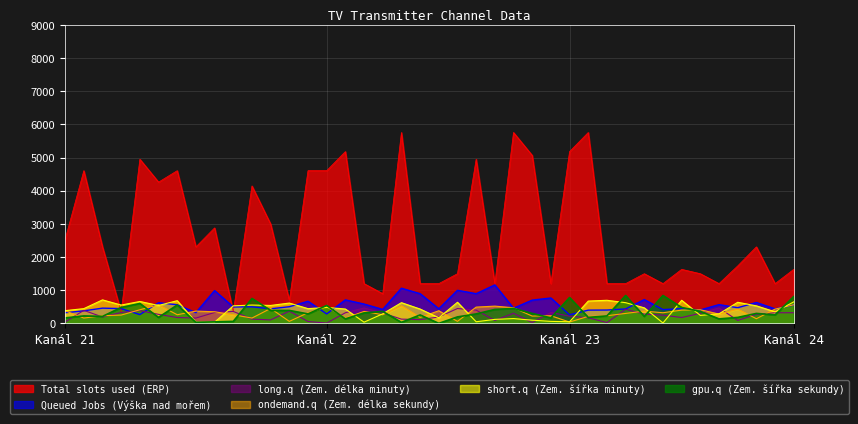

Which series has the largest range (max minus min)?

Total slots used (ERP)